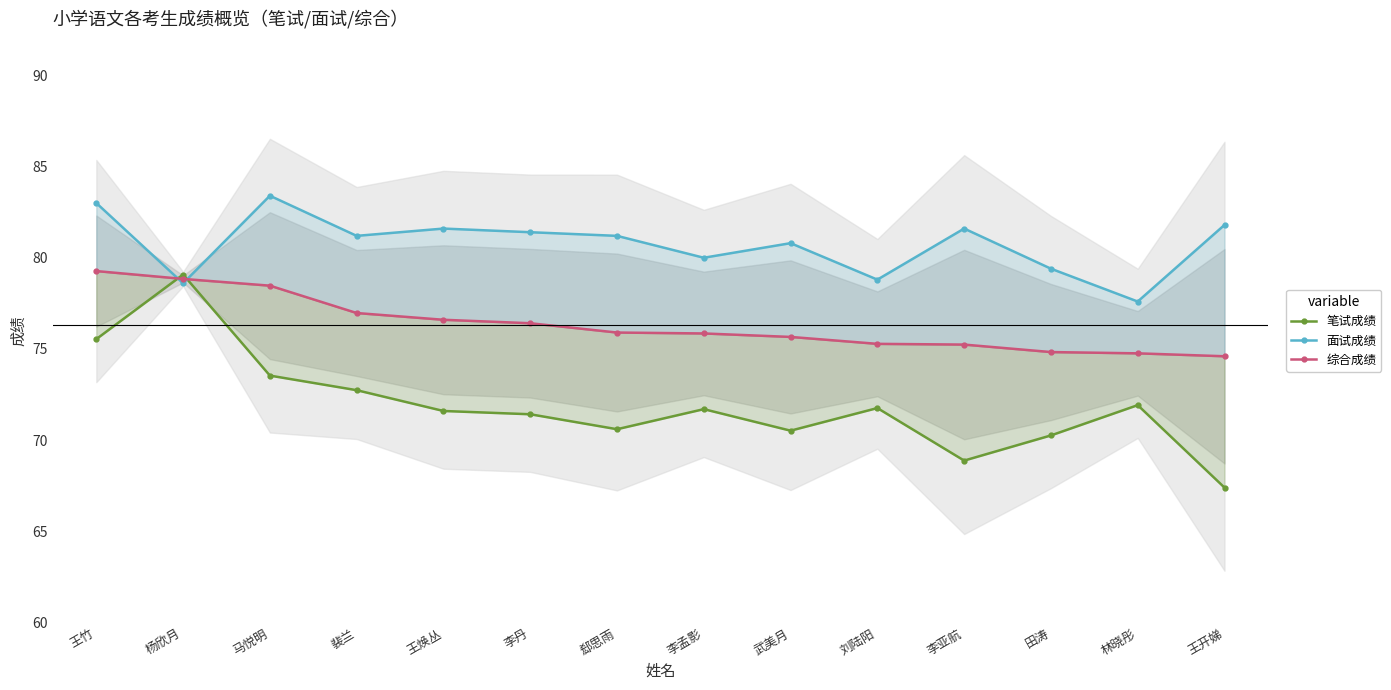

Where is the first local maximum for 笔试成绩?

杨欣月